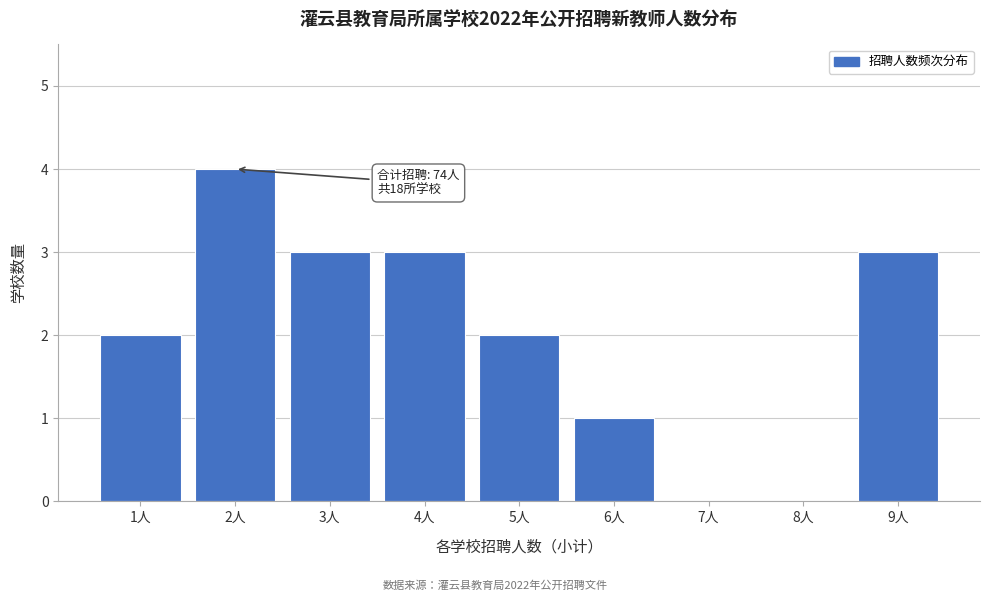

Reading right to left, transcribe all the data shown in this chart.

9人=3	8人=0	7人=0	6人=1	5人=2	4人=3	3人=3	2人=4	1人=2